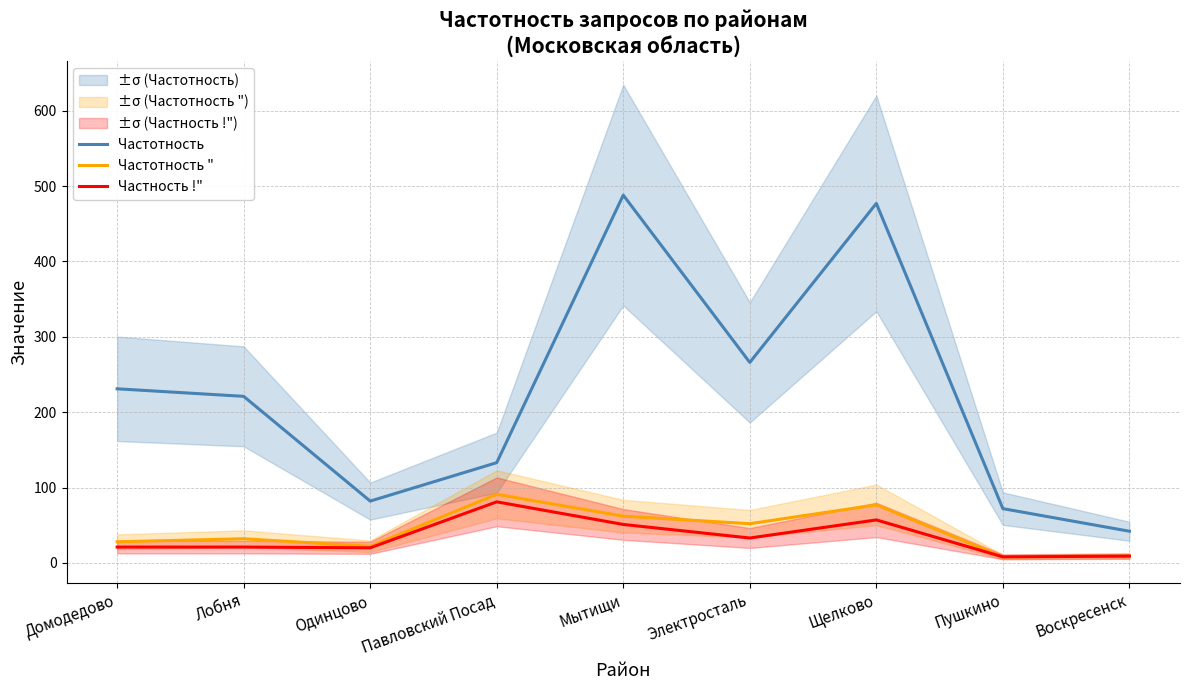

True or false: Частность !" and Частотность " cross at least once.

False